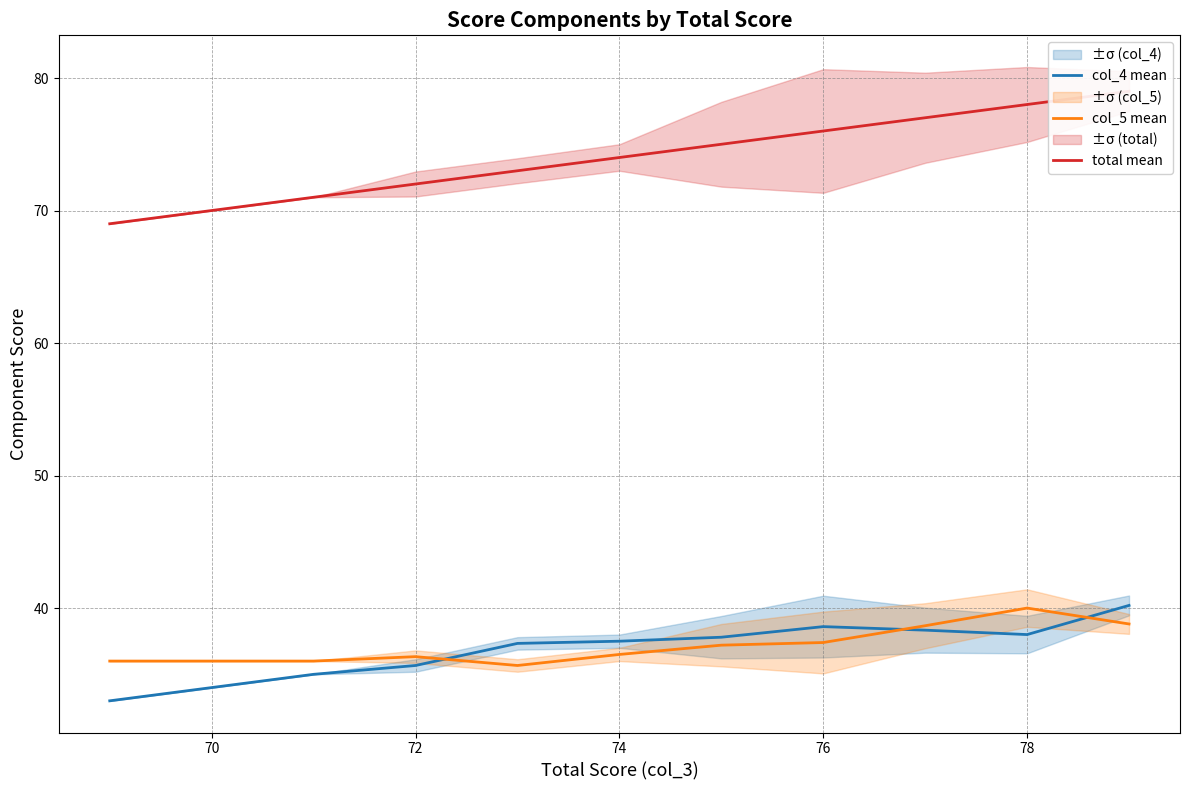

What is the minimum value for col_4 mean?

33.0